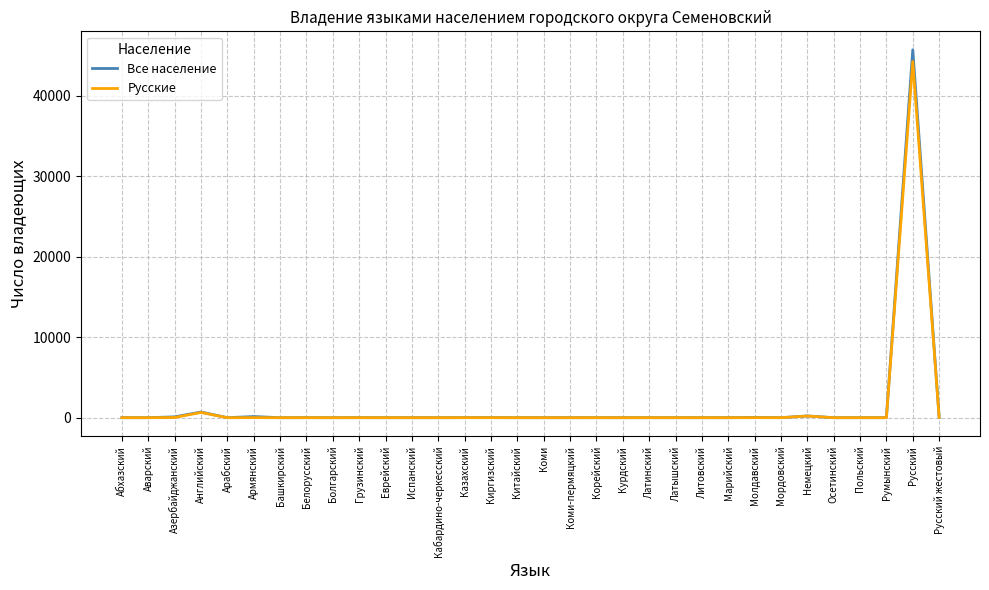

What is the maximum value shown in the chart?

45697